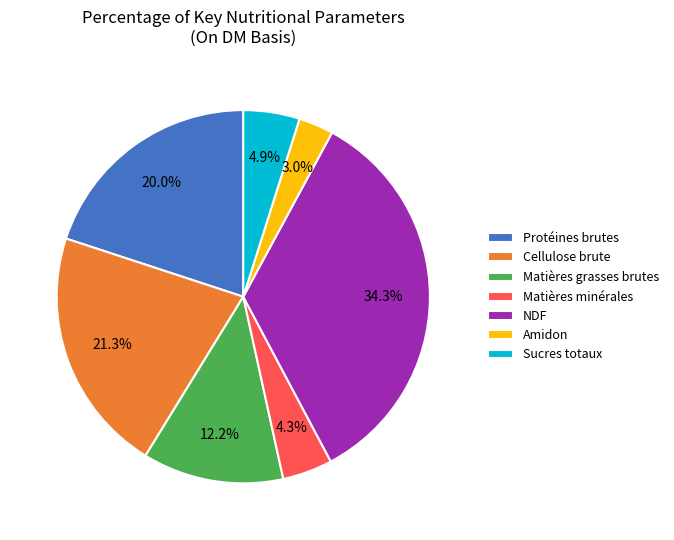

What is the largest slice in the pie chart?

NDF